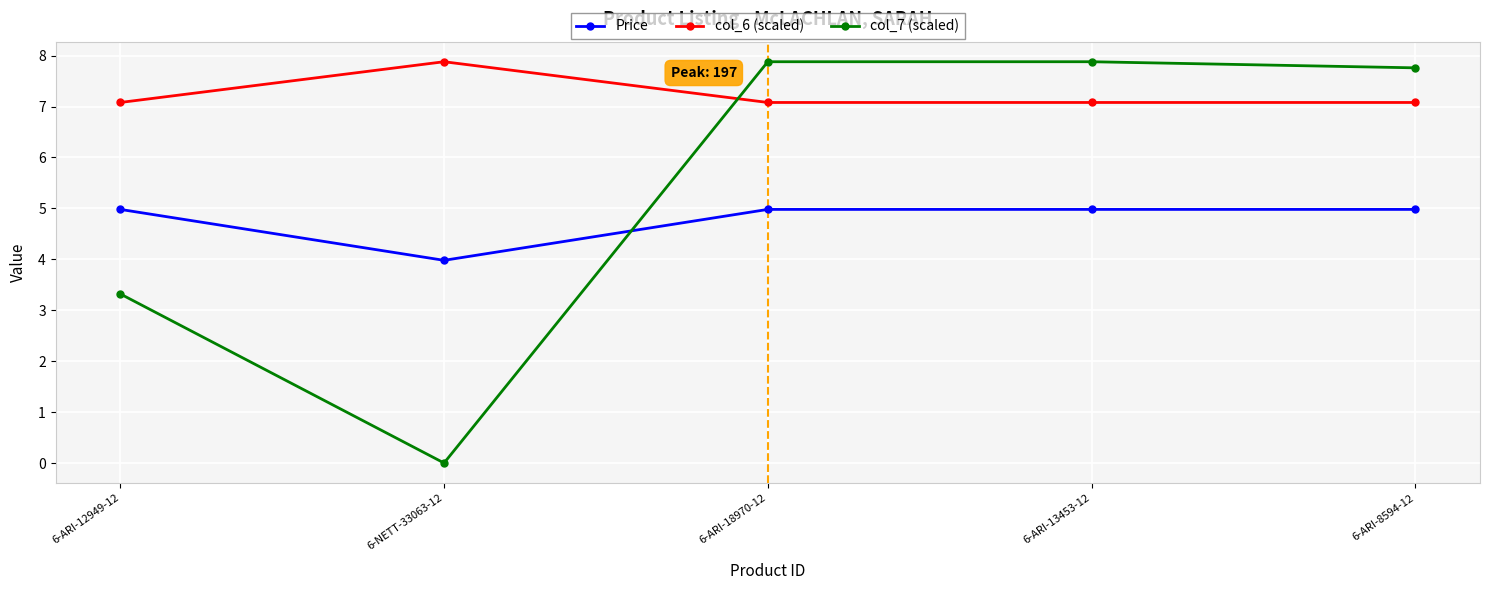

What are all the series names shown in the legend?

Price, col_6 (scaled), col_7 (scaled)